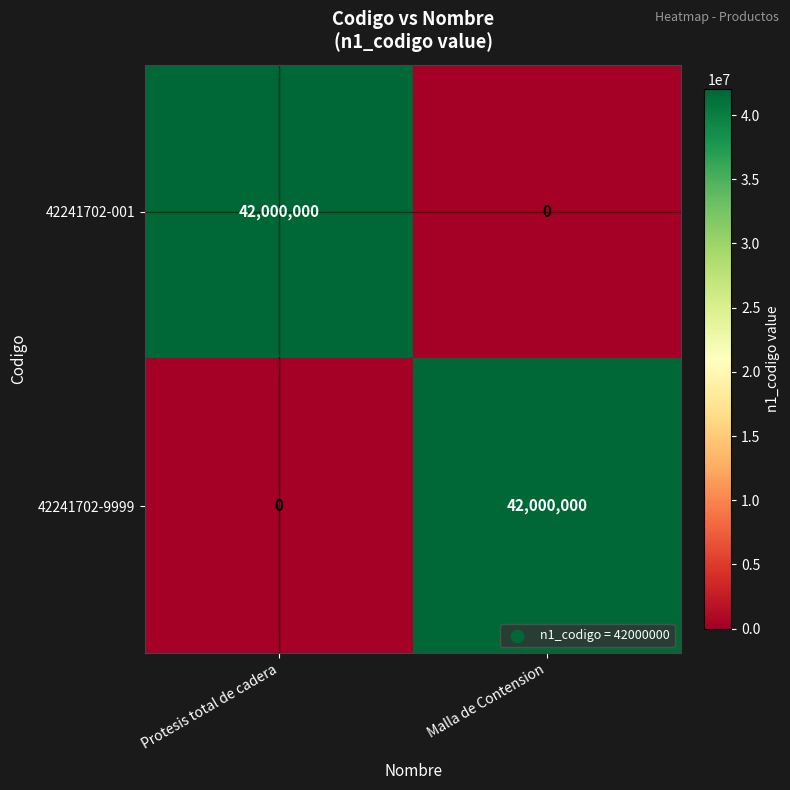

What is the difference between the highest and lowest values at Protesis total de cadera?

42000000